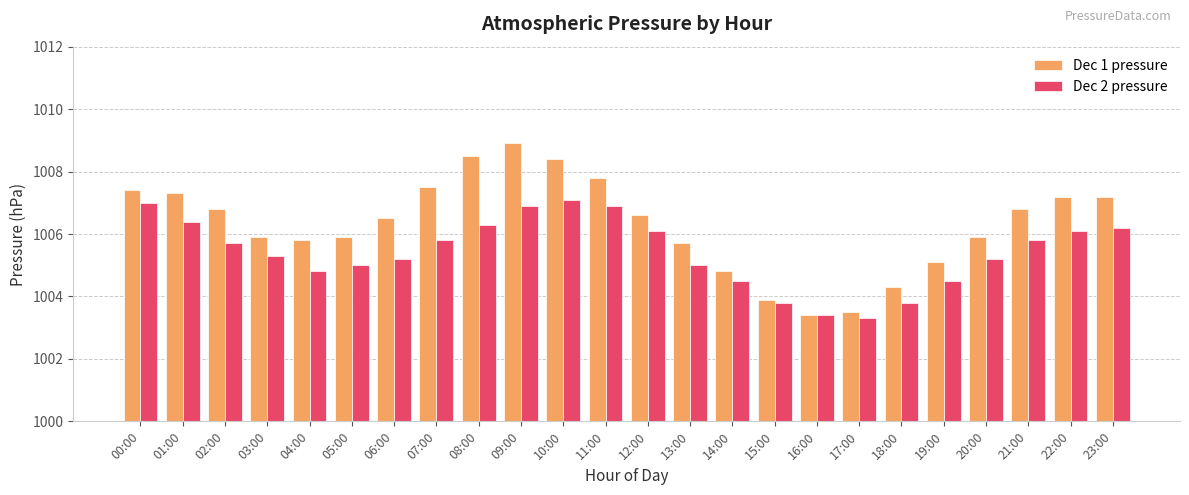

At which category is the sum across all series the highest?

09:00